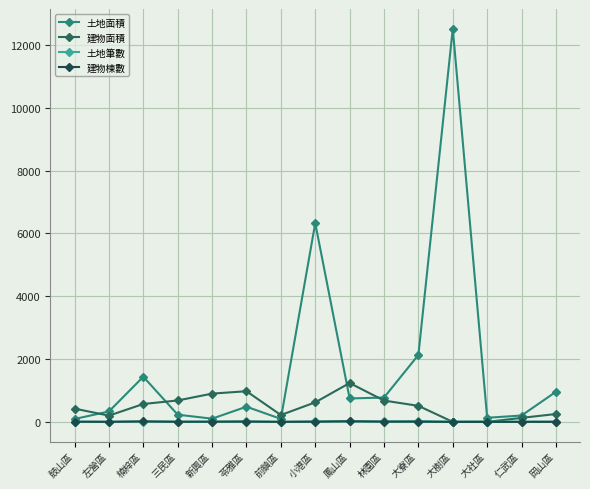

What is the label of the 4th point from the right?

大樹區